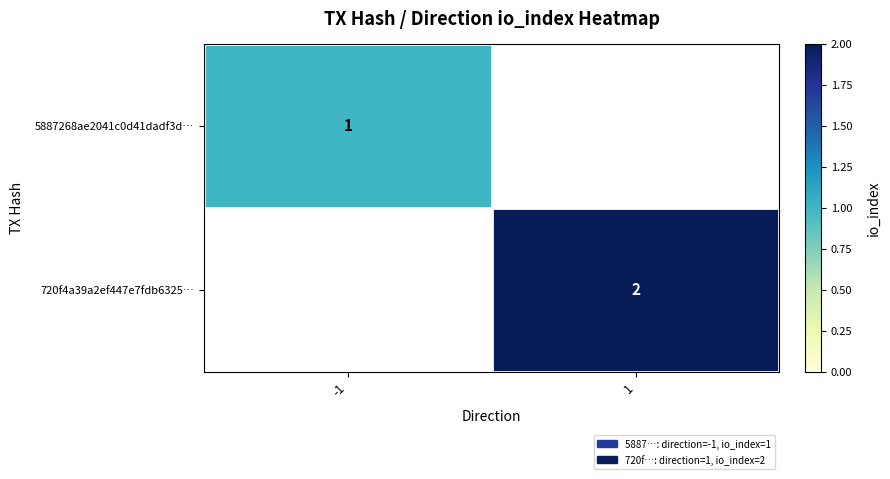

The 5887268ae2041c0d41dadf3d… series shows 2 at -1. True or false?

False